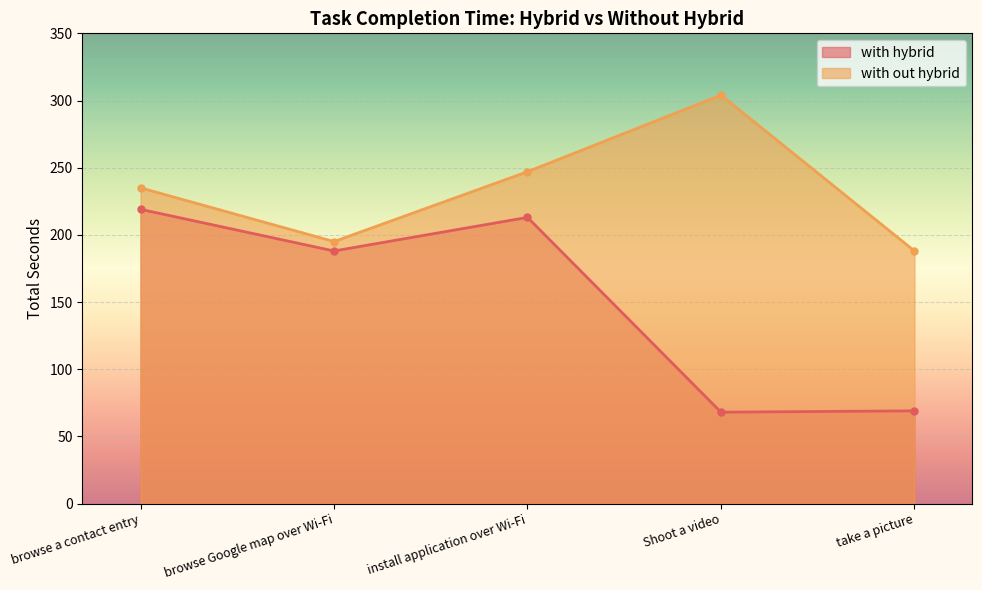

Which category has the highest value in the with hybrid series?

browse a contact entry